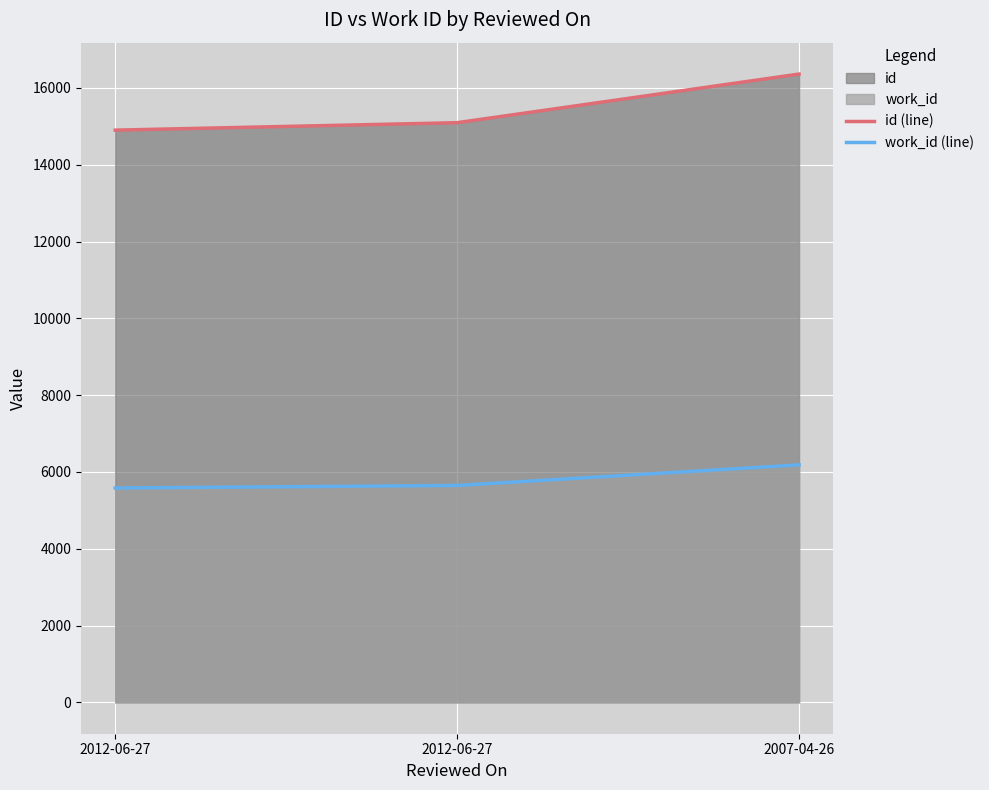

Rank the categories by work_id (line) value from highest to lowest.

2007-04-26, 2012-06-27, 2012-06-27